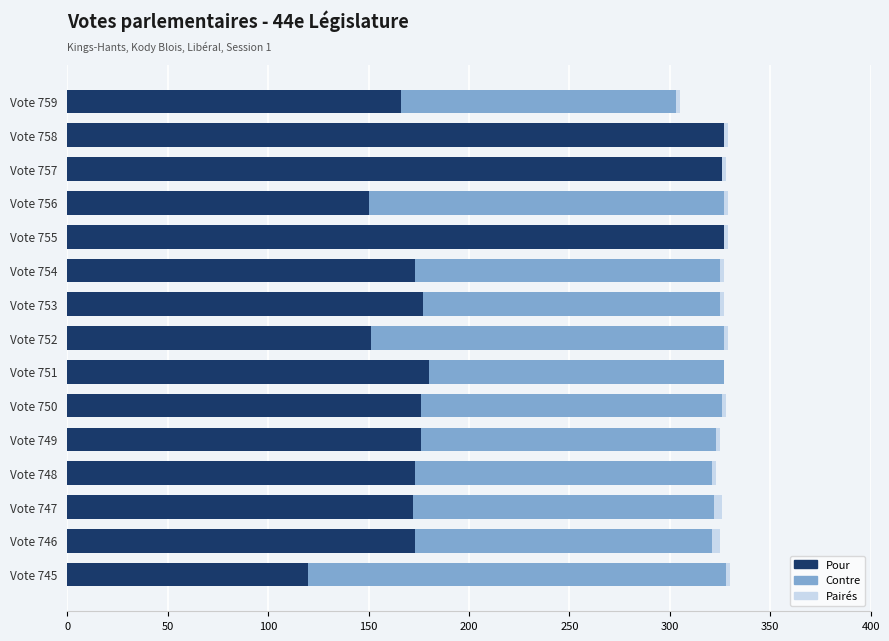

Is it true that Pour equals 253 at Vote 754?

False